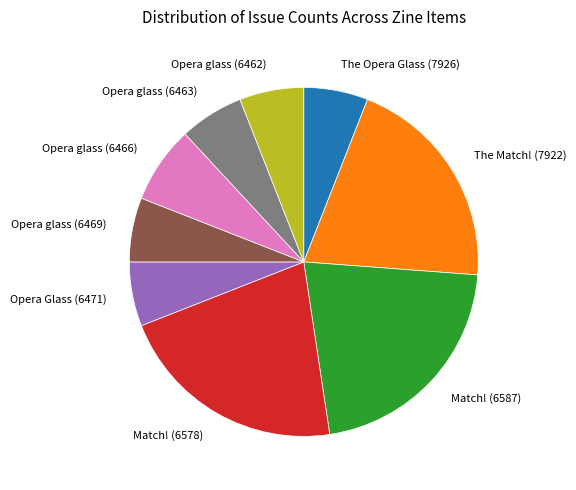

Between The Match! (7922) and Opera glass (6469), which is larger?

The Match! (7922)